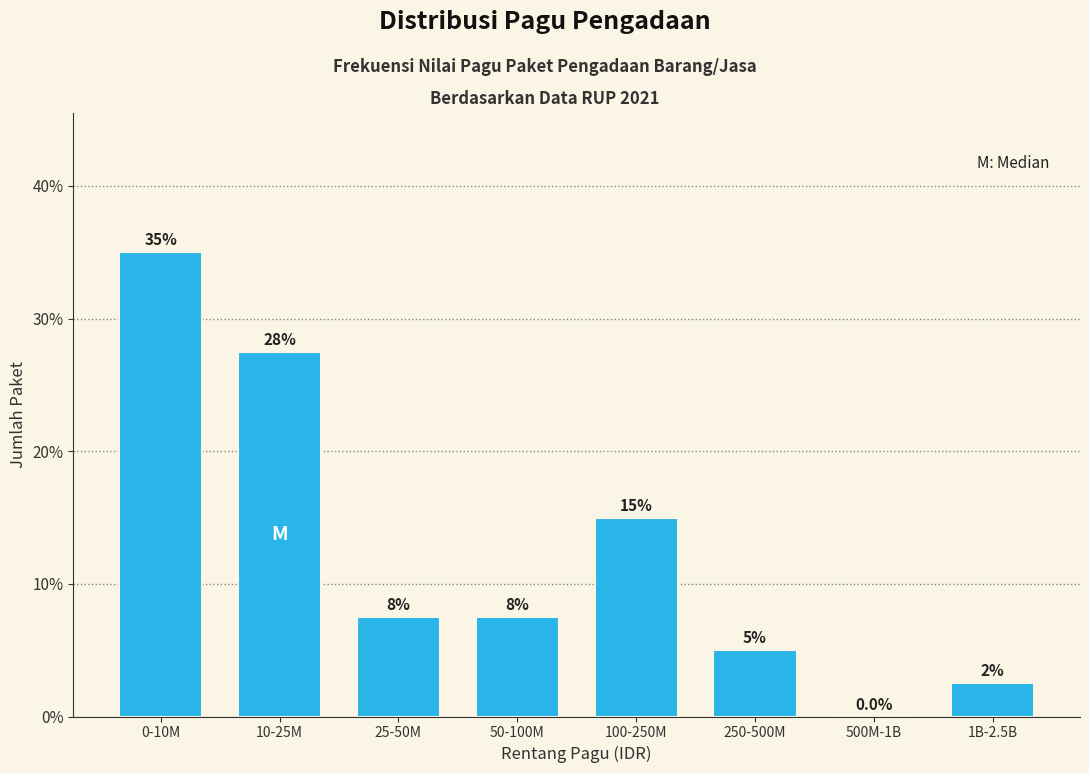

Reading left to right, extract all data points from this chart.

0-10M=35.0	10-25M=27.5	25-50M=7.5	50-100M=7.5	100-250M=15.0	250-500M=5.0	500M-1B=0.0	1B-2.5B=2.5